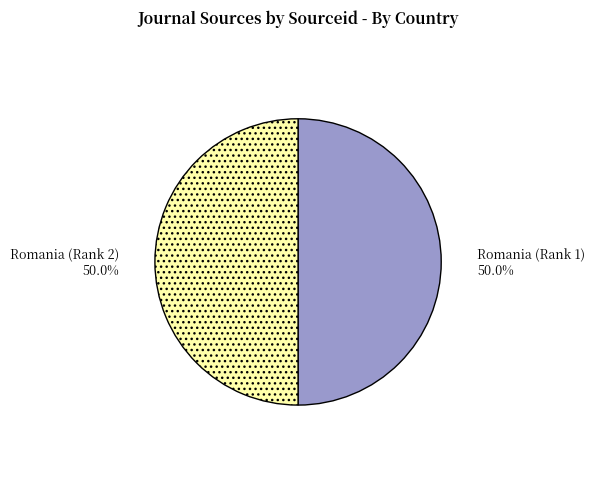

Combined, do Romania (Rank 2) and Romania (Rank 1) account for over 50%?

Yes